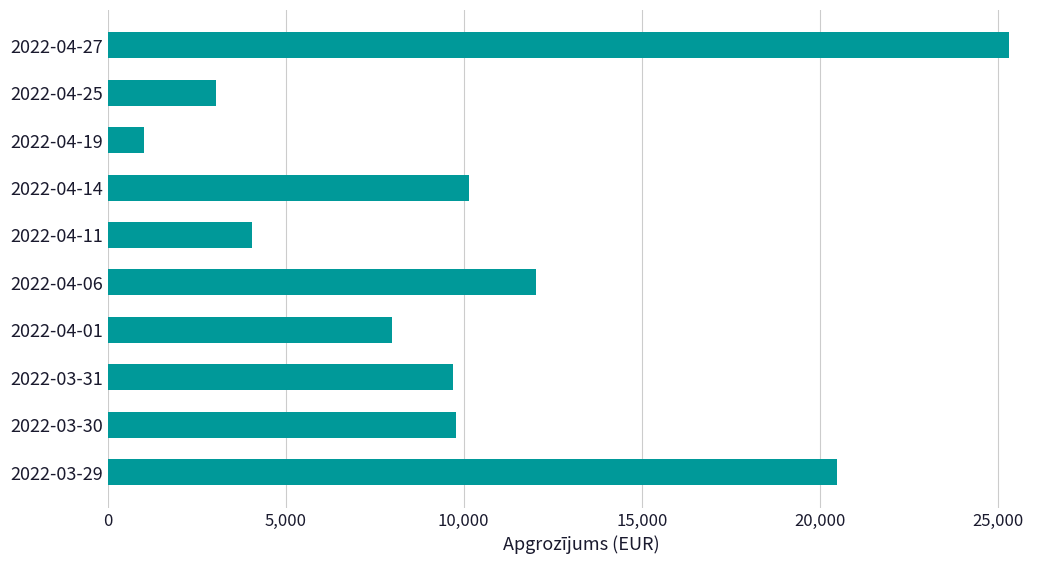

What is the label of the 8th bar from the top?

2022-03-31